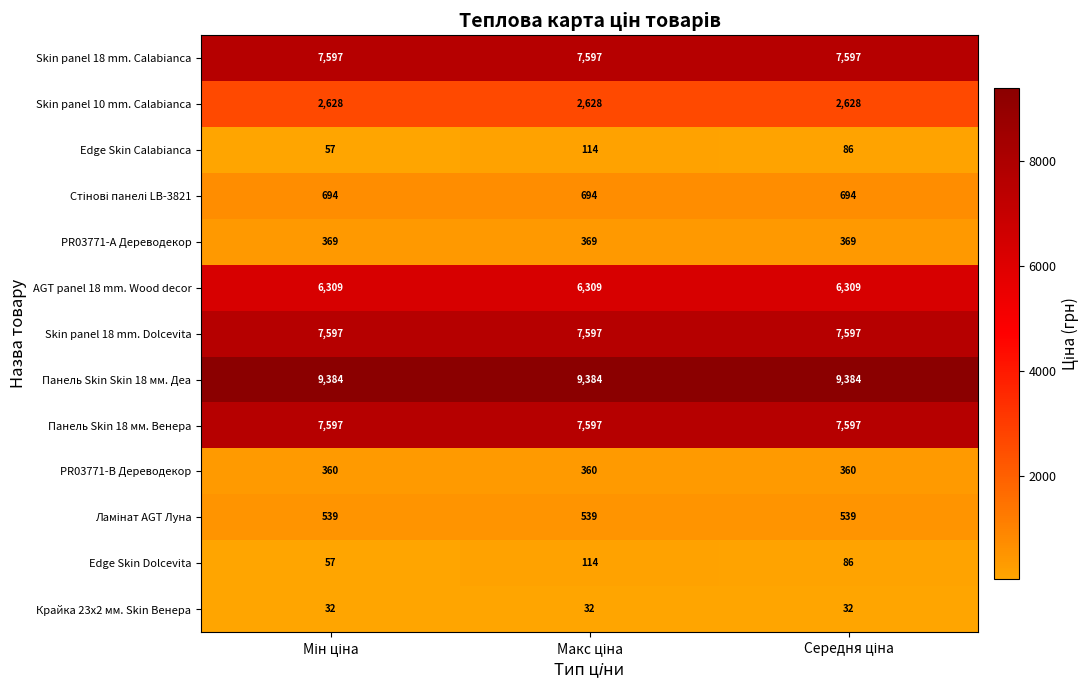

Which series has the largest total across all categories?

Панель Skin Skin 18 мм. Деа